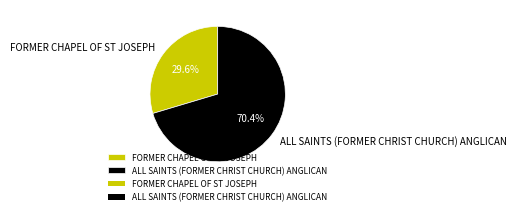

How many slices are in this pie chart?

2